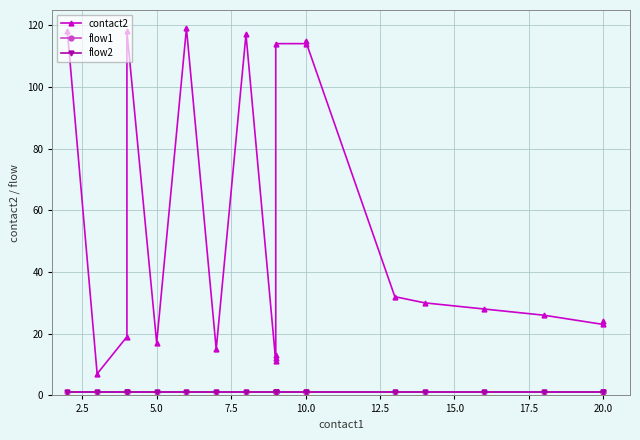

In contact2, how many points are lower than both neighbors (excluding endpoints)?

5